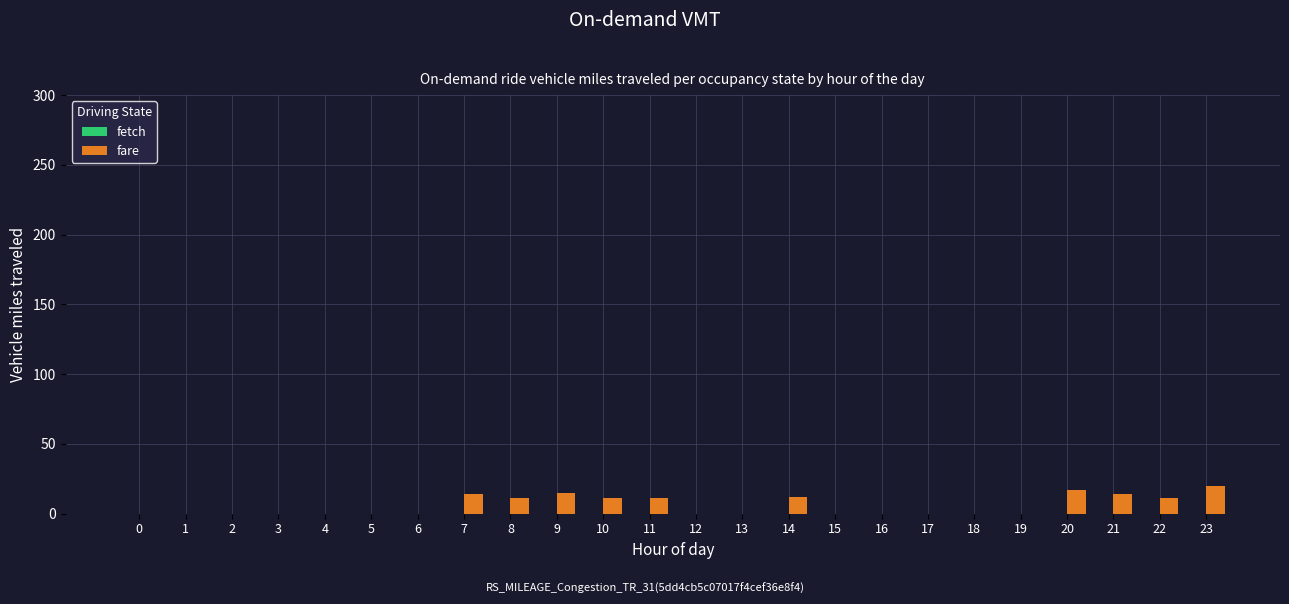

What is the sum of all values?

135.9